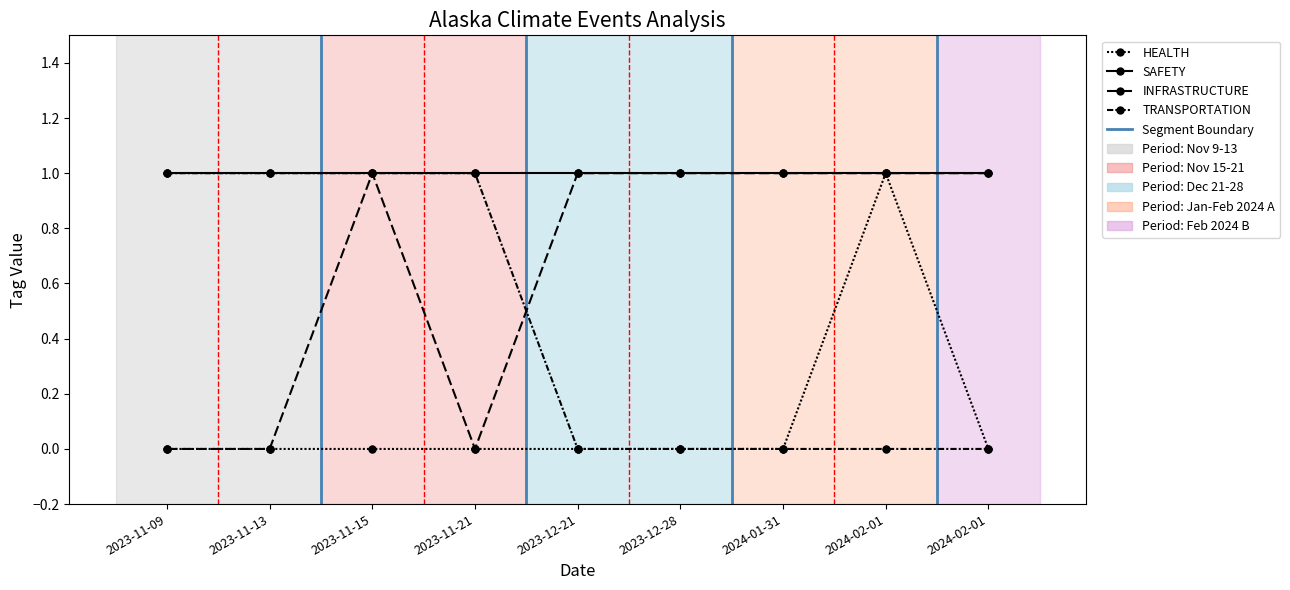

Count the number of data series in this chart.

4